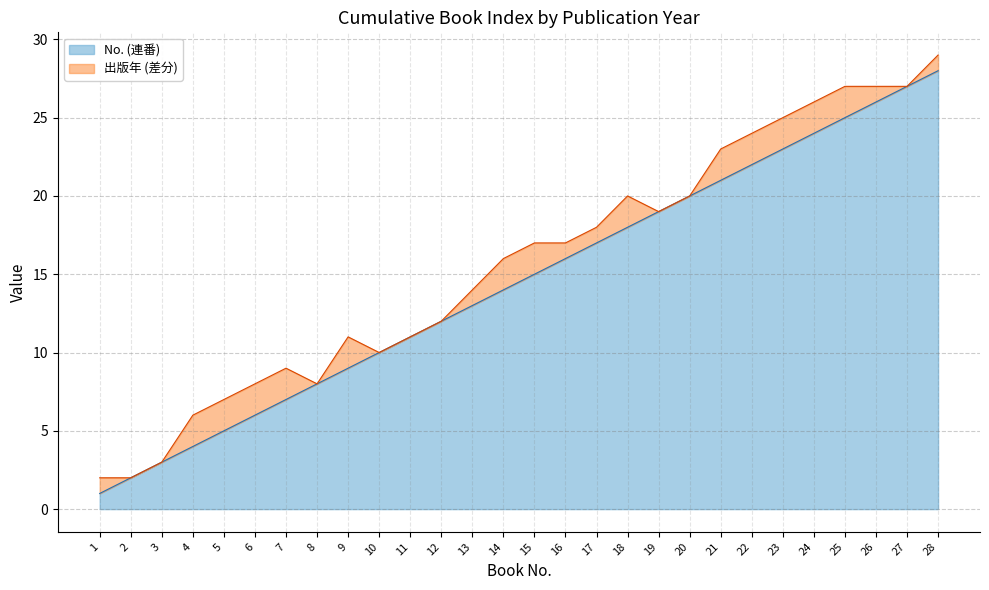

The chart shows a value of 27 at 16. True or false?

False